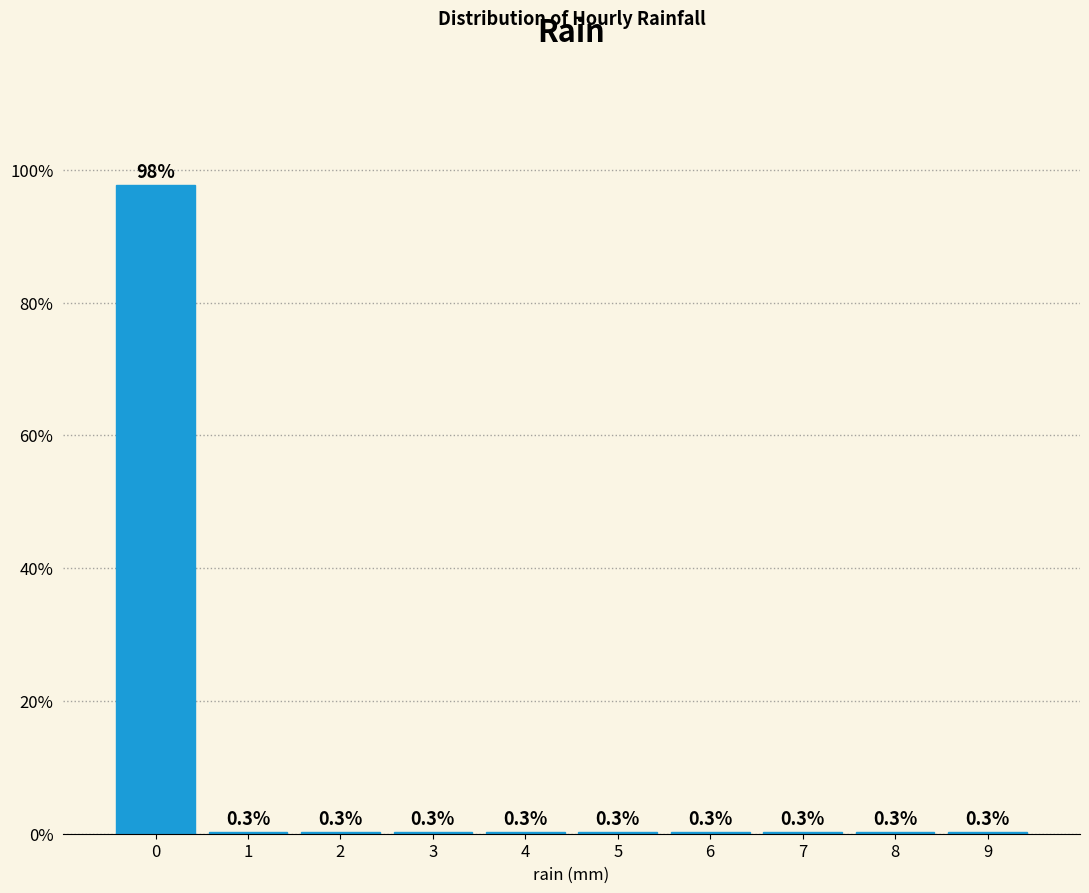

Reading left to right, what are all the values shown in this chart?

0=97.7	1=0.3	2=0.3	3=0.3	4=0.3	5=0.3	6=0.3	7=0.3	8=0.3	9=0.3